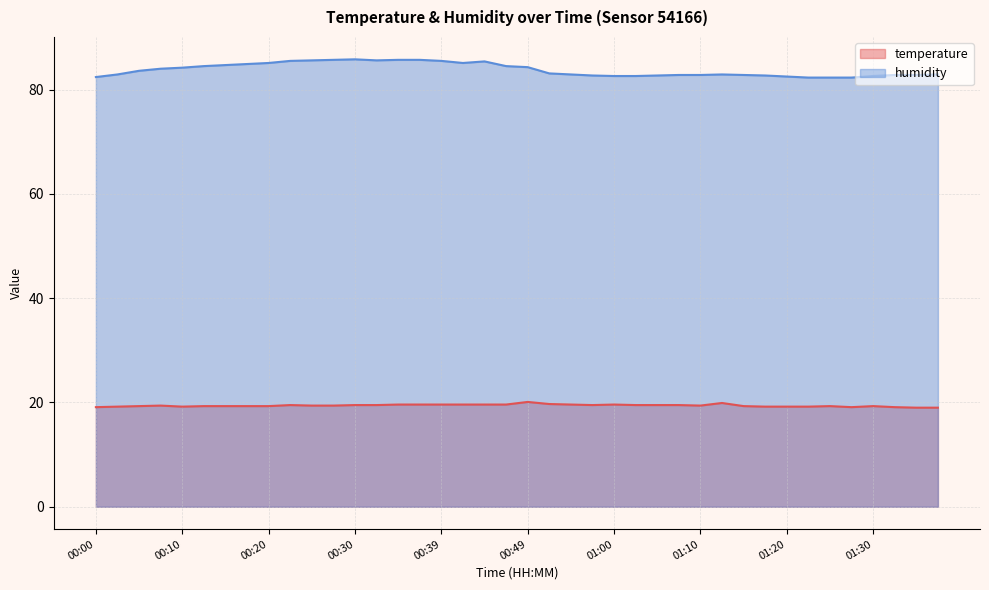

Reading right to left, what are all the values shown in this chart?

temperature: 01:37=19.0	01:35=19.0	01:32=19.1	01:30=19.3	01:27=19.1	01:25=19.3	01:22=19.2	01:20=19.2	01:17=19.2	01:15=19.3	01:12=19.9	01:10=19.4	01:07=19.5	01:05=19.5	01:02=19.5	01:00=19.6	00:57=19.5	00:54=19.6	00:52=19.7	00:49=20.1	00:47=19.6	00:44=19.6	00:42=19.6	00:39=19.6	00:37=19.6	00:34=19.6	00:32=19.5	00:30=19.5	00:27=19.4	00:25=19.4	00:22=19.5	00:20=19.3	00:17=19.3	00:15=19.3	00:12=19.3	00:10=19.2	00:07=19.4	00:05=19.3	00:03=19.2	00:00=19.1
humidity: 01:37=82.9	01:35=82.8	01:32=82.8	01:30=82.6	01:27=82.3	01:25=82.3	01:22=82.3	01:20=82.5	01:17=82.7	01:15=82.8	01:12=82.9	01:10=82.8	01:07=82.8	01:05=82.7	01:02=82.6	01:00=82.6	00:57=82.7	00:54=82.9	00:52=83.1	00:49=84.3	00:47=84.5	00:44=85.4	00:42=85.1	00:39=85.5	00:37=85.7	00:34=85.7	00:32=85.6	00:30=85.8	00:27=85.7	00:25=85.6	00:22=85.5	00:20=85.1	00:17=84.9	00:15=84.7	00:12=84.5	00:10=84.2	00:07=84.0	00:05=83.6	00:03=82.9	00:00=82.4